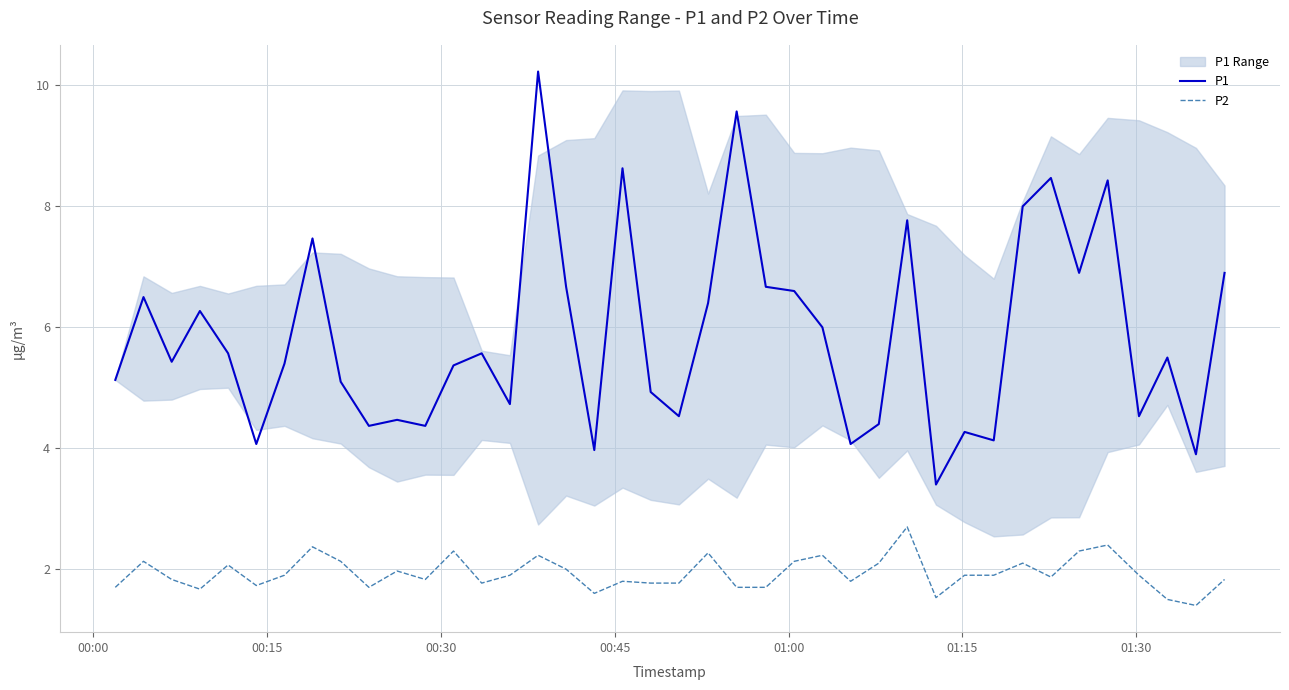

Reading left to right, extract all data points from this chart.

P1: 5.1	6.5	5.4	6.3	5.6	4.1	5.4	7.5	5.1	4.4	4.5	4.4	5.4	5.6	4.7	10.2	6.7	4.0	8.6	4.9	4.5	6.4	9.6	6.7	6.6	6.0	4.1	4.4	7.8	3.4	4.3	4.1	8.0	8.5	6.9	8.4	4.5	5.5	3.9	6.9
P2: 1.7	2.1	1.8	1.7	2.1	1.7	1.9	2.4	2.1	1.7	2.0	1.8	2.3	1.8	1.9	2.2	2.0	1.6	1.8	1.8	1.8	2.3	1.7	1.7	2.1	2.2	1.8	2.1	2.7	1.5	1.9	1.9	2.1	1.9	2.3	2.4	1.9	1.5	1.4	1.8